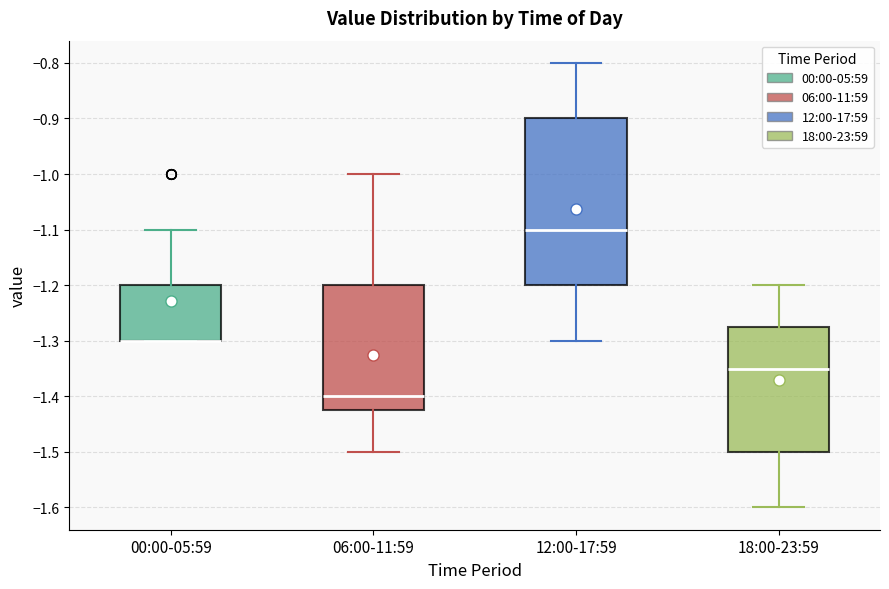

Where is the lower edge of the box for 06:00-11:59 on the y-axis? The values are not printed on the chart, so give them approximately, as read against the axis.

-1.42